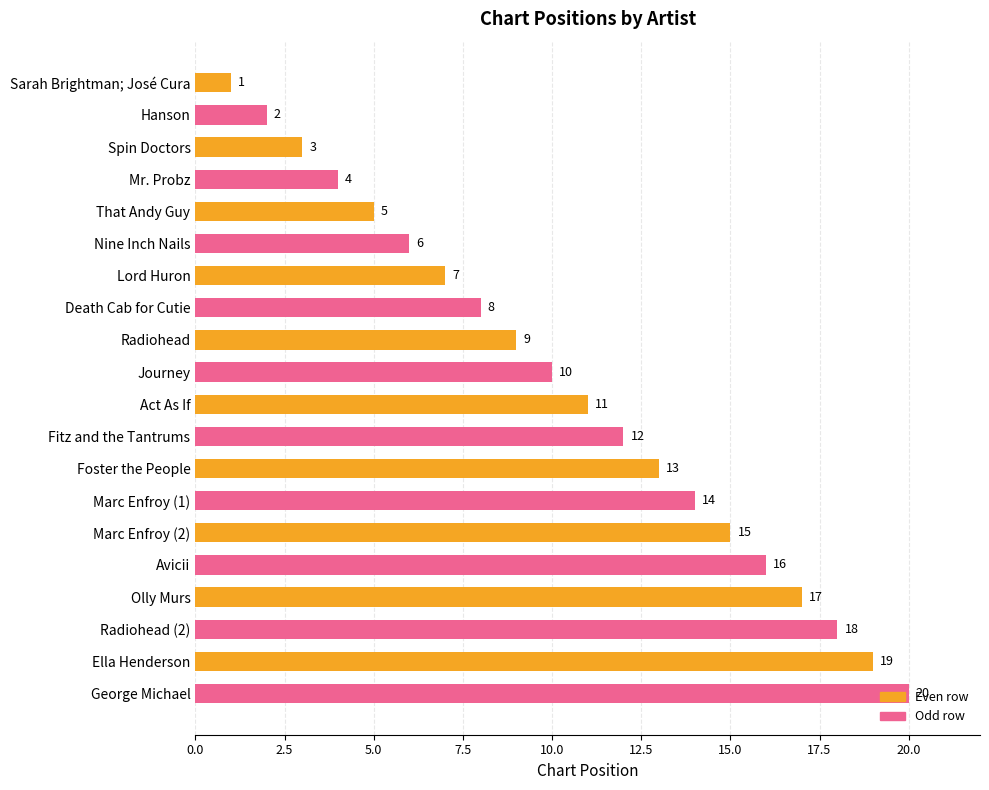

Are the bars grouped side by side (vs. stacked)?

No